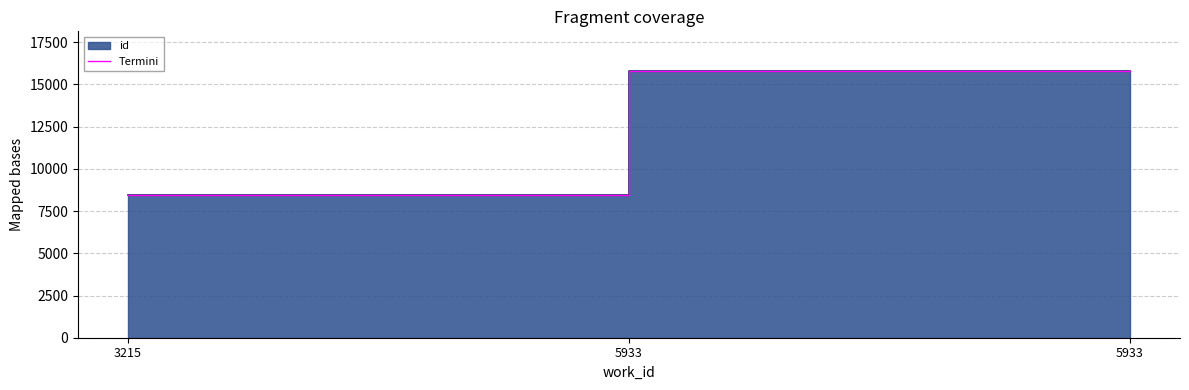

True or false: the data shows 15766 at 5933.

True